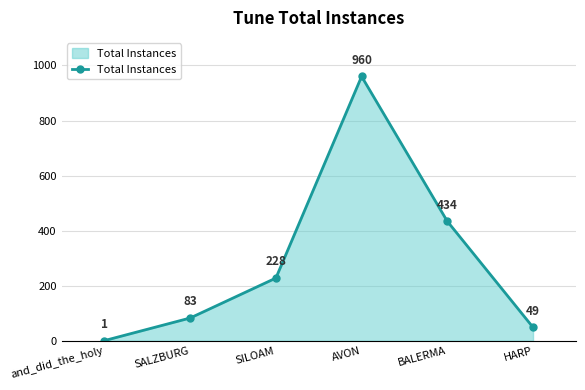

Which label corresponds to the largest value in the chart?

AVON